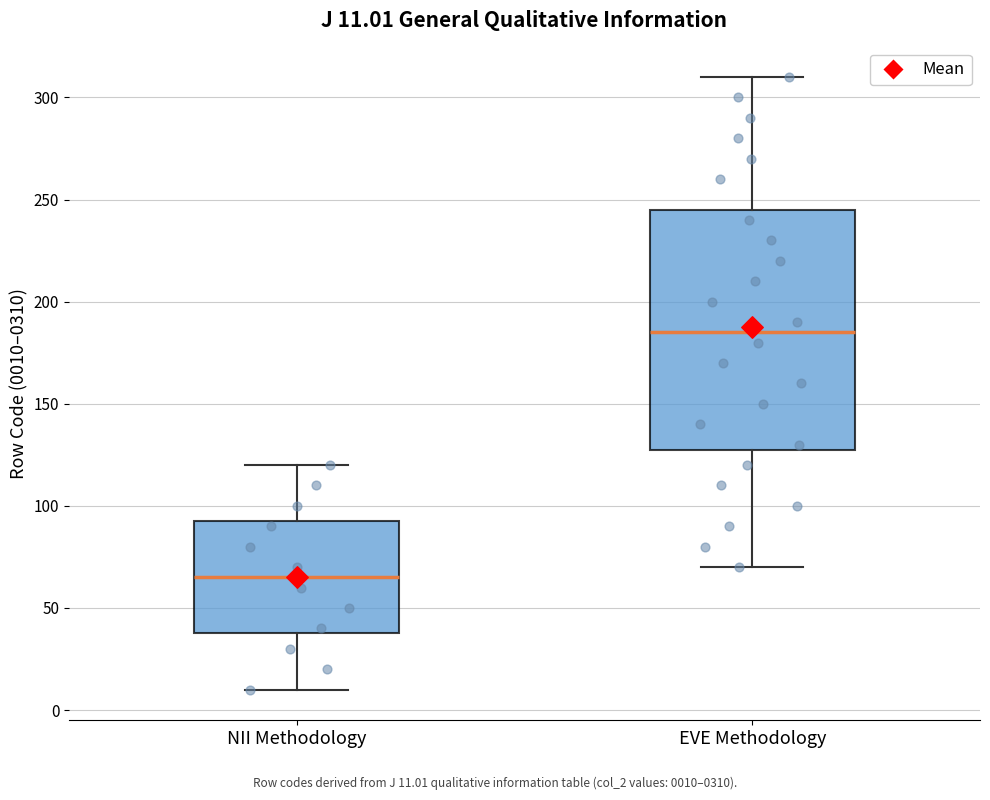

Which box is the tallest, from its lower edge to its upper edge?

EVE Methodology